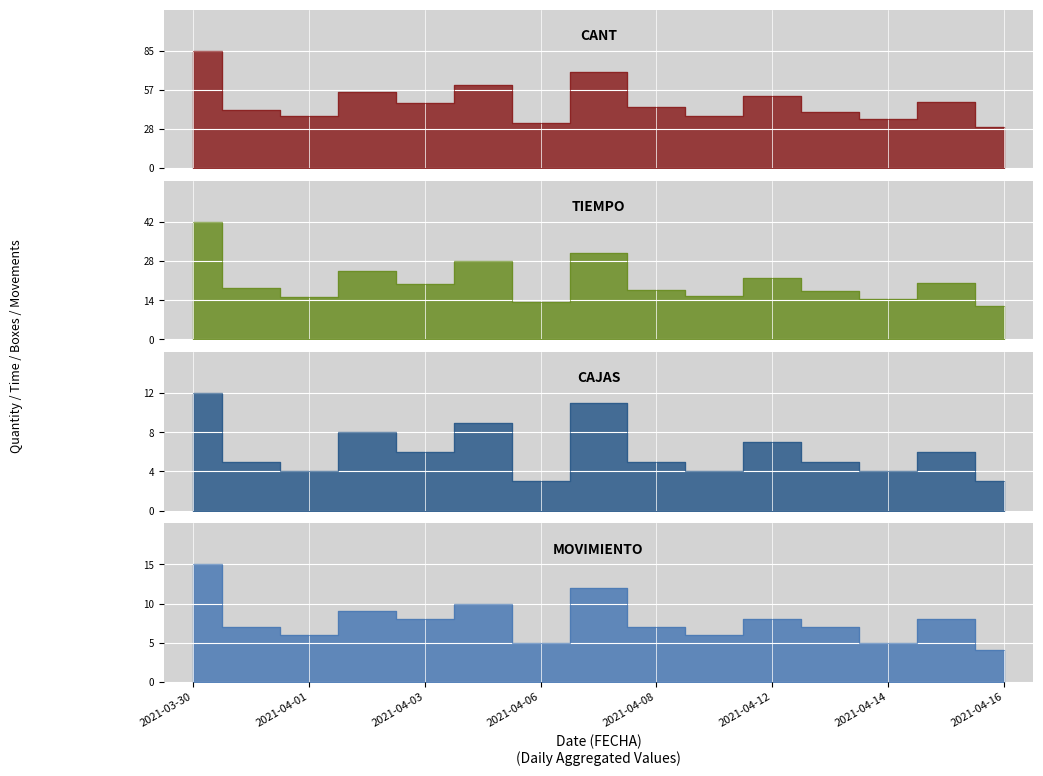

Is it true that MOVIMIENTO equals 8.0 at 2021-04-03?

True